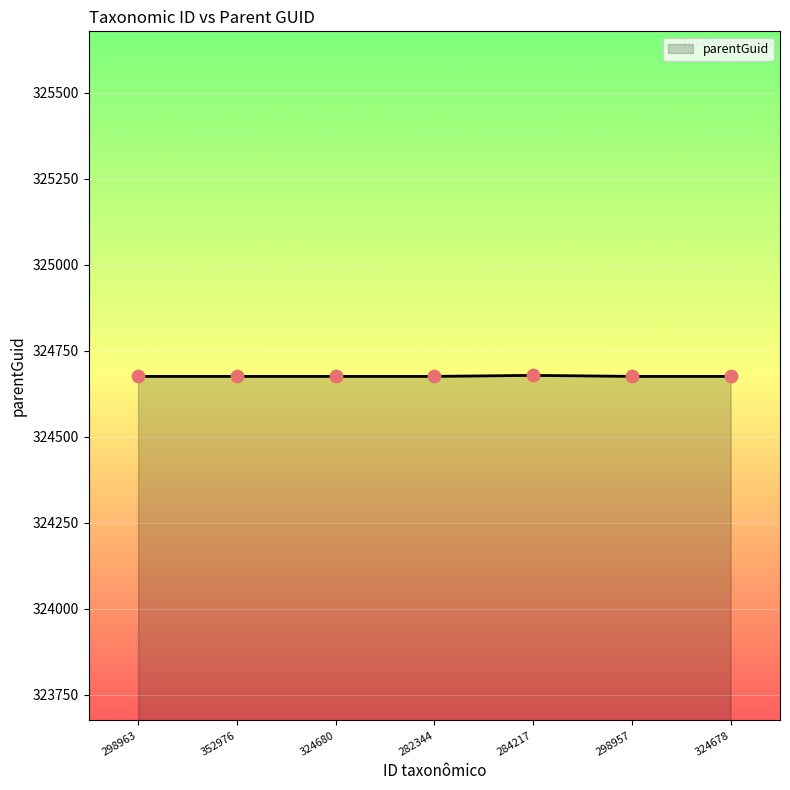

What is the ratio of the value at 298963 to the value at 298957?

1.0